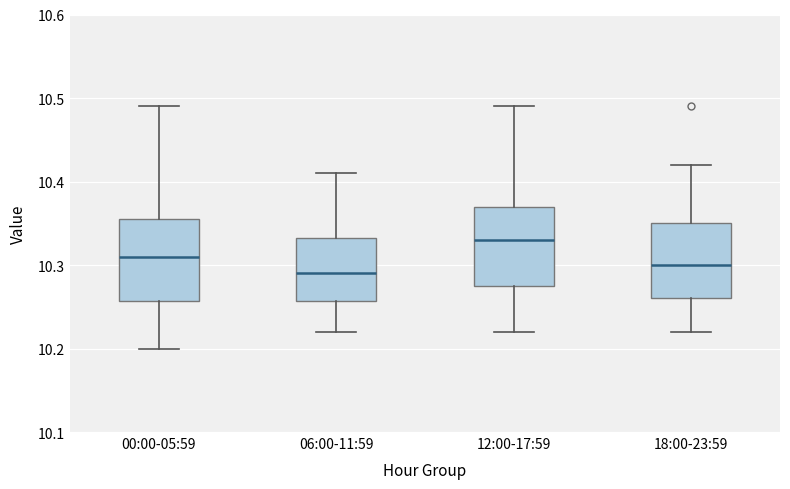

Which box has the lowest median line?

06:00-11:59